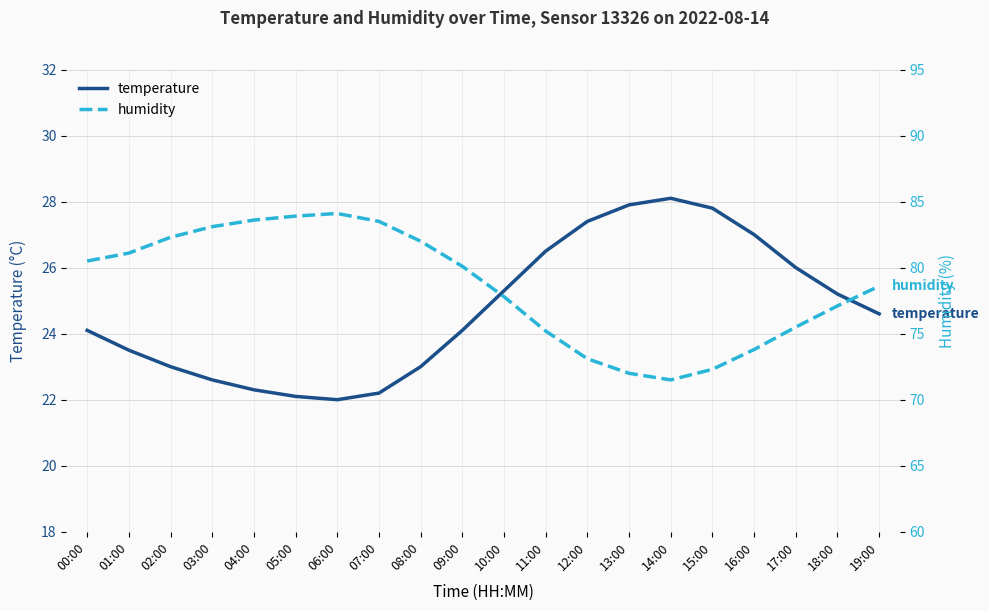

What are all the series names shown in the legend?

temperature, humidity